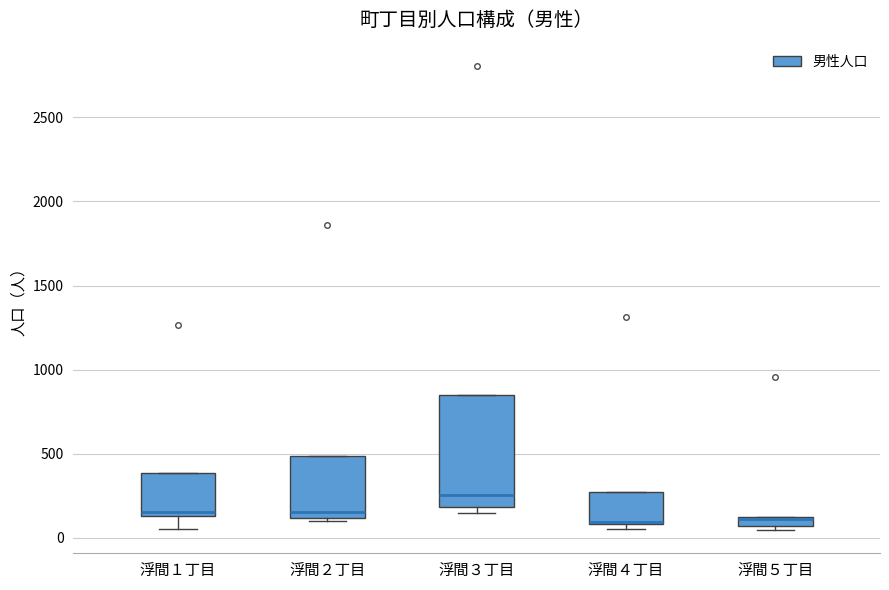

Which box is the tallest, from its lower edge to its upper edge?

浮間３丁目